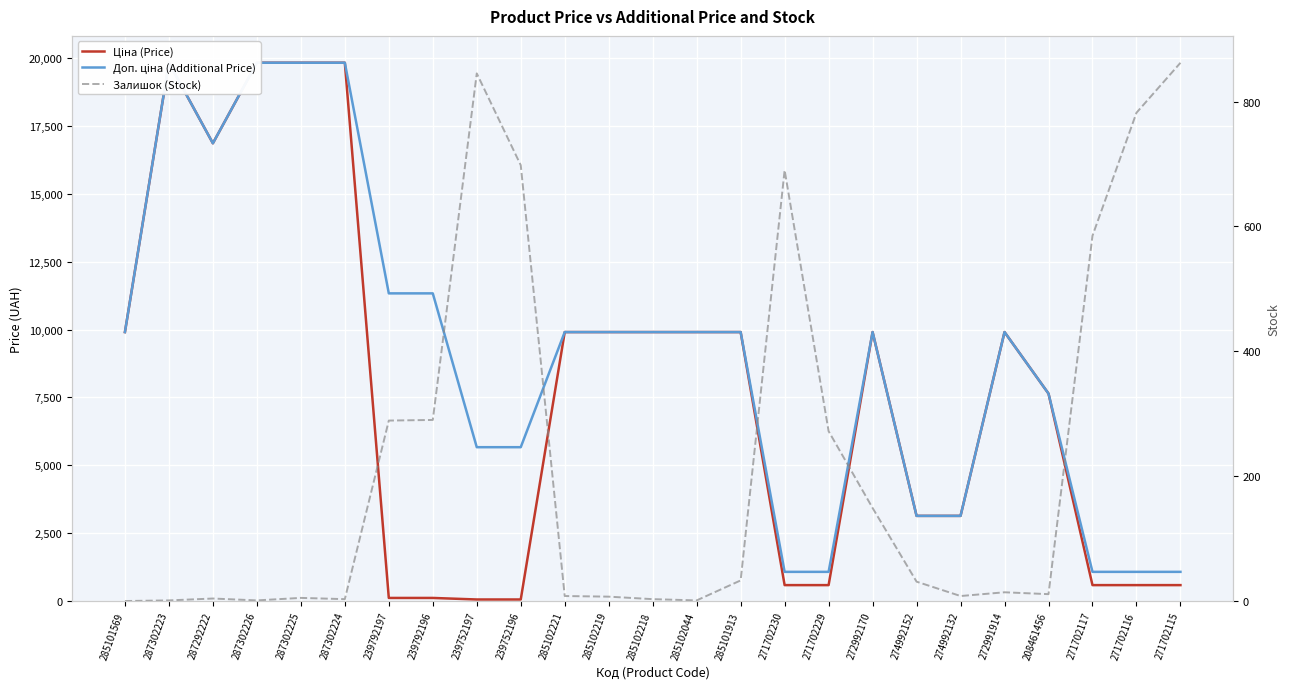

What is the highest value of the Залишок (Stock) series?

862.0